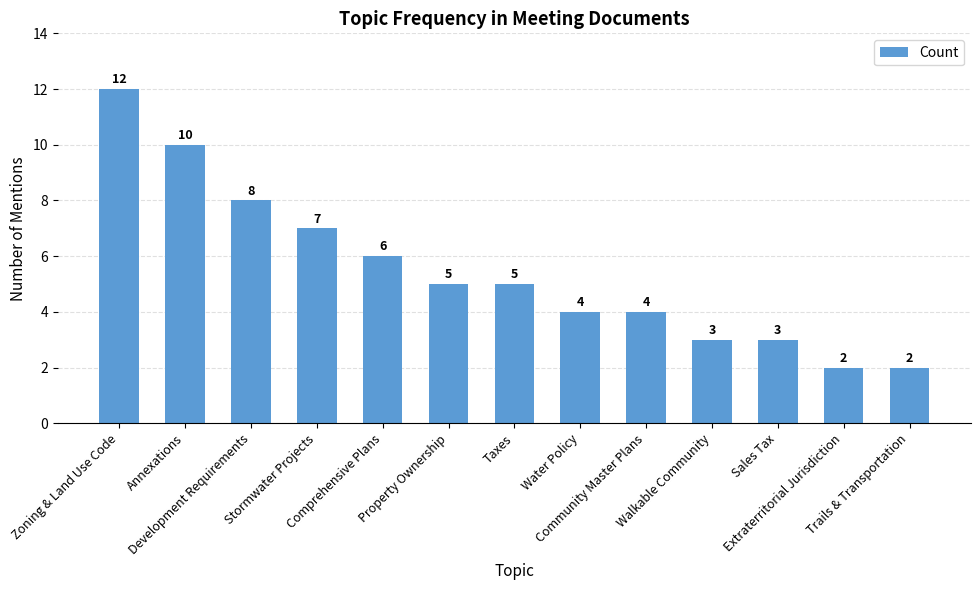

What is the difference between the maximum and second lowest values?

10